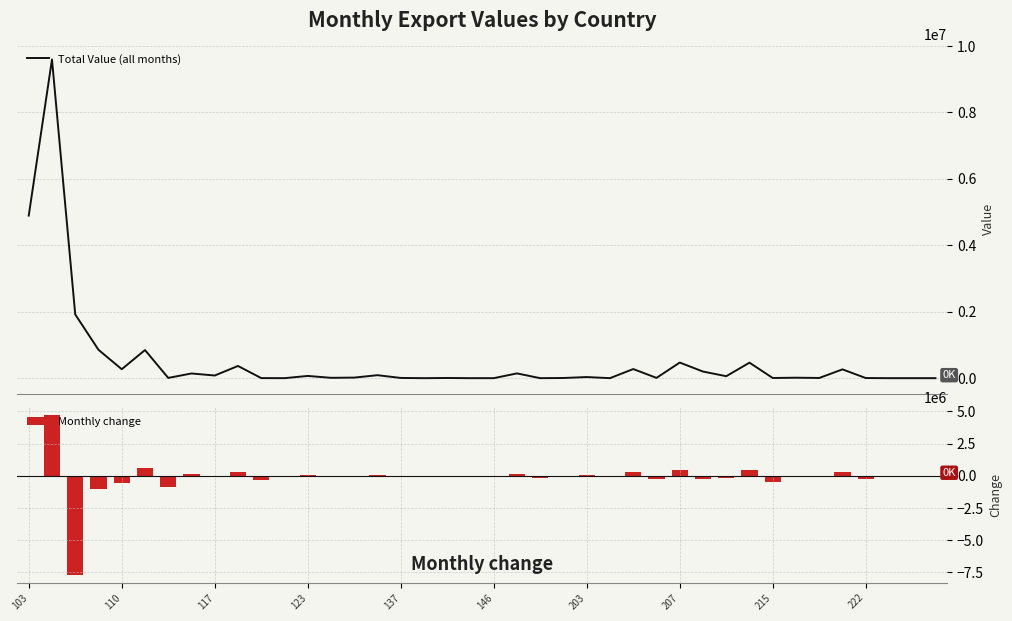

List the series in order of their peak value, lowest first.

Monthly change, Total Value (all months)